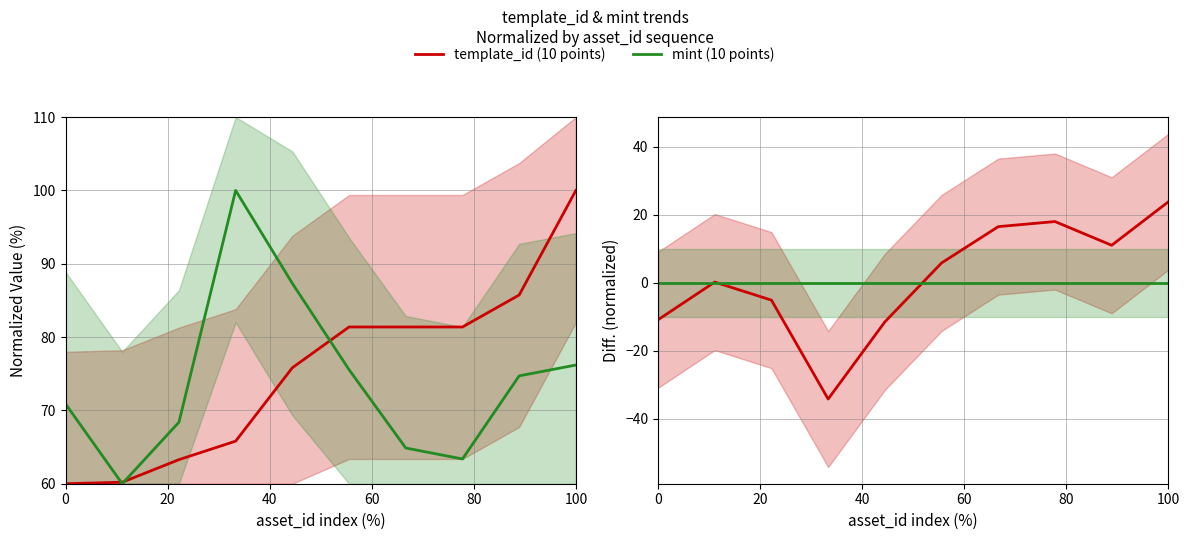

How many lines are shown in the chart?

2